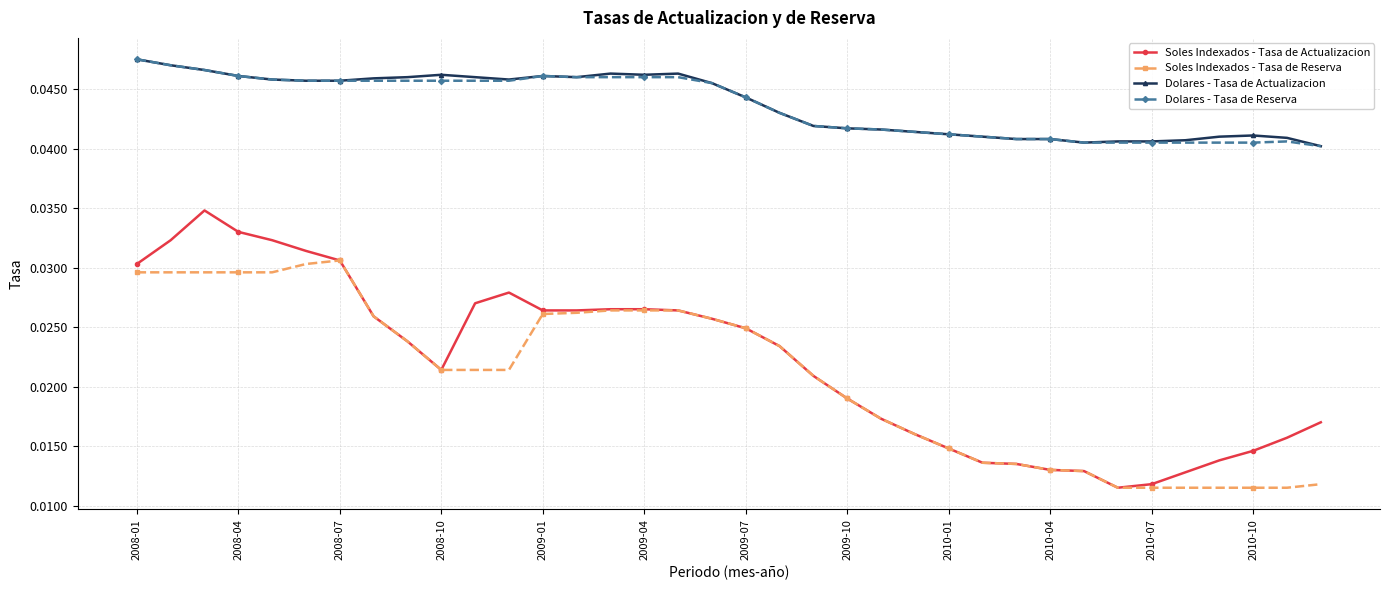

At how many categories does at least one series exceed 0?

36